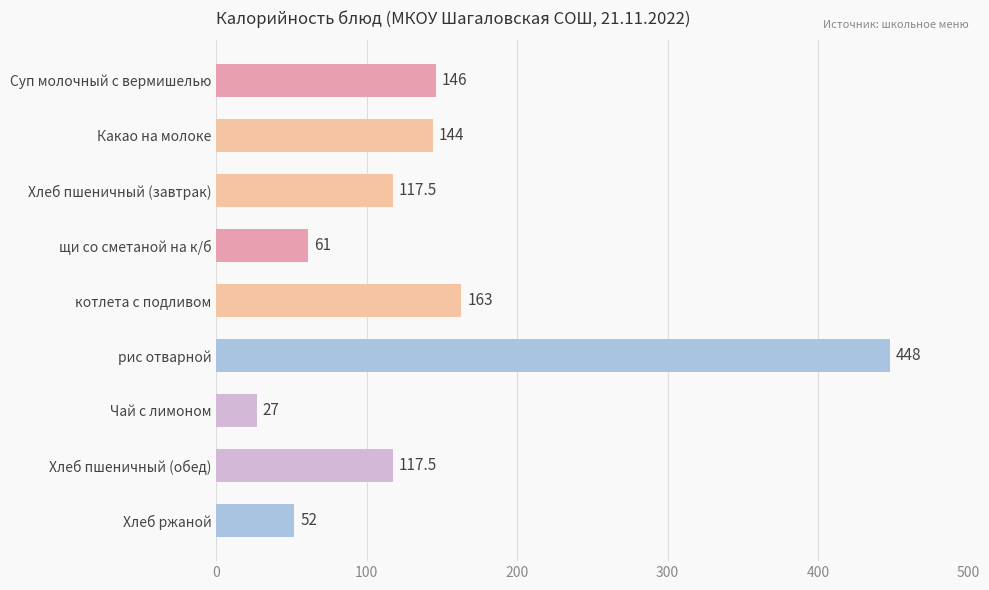

What is the difference between the maximum and minimum values?

421.0